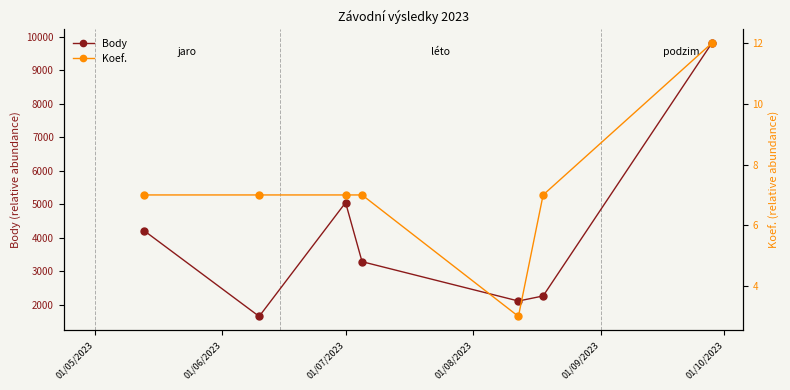

What is the value of the Koef. point at the 4th from the left?

7